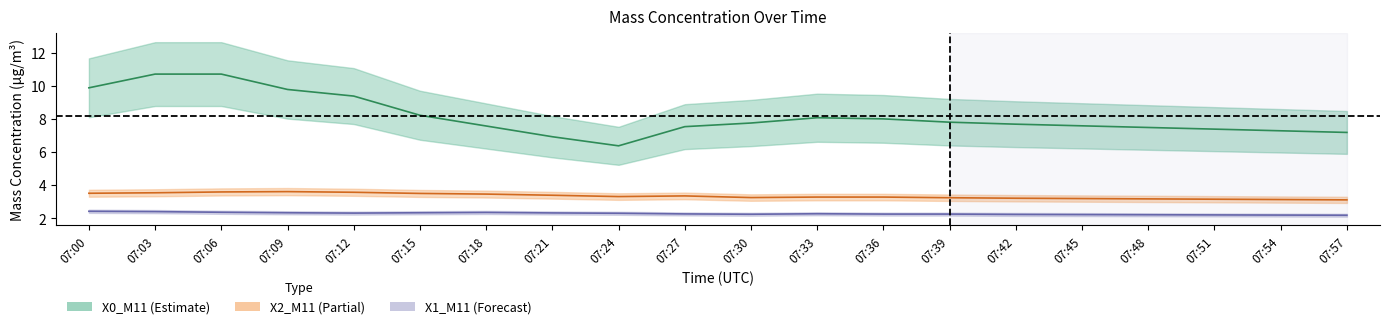

List the labels in order of X1_M11 value, largest first.

07:00, 07:03, 07:06, 07:18, 07:09, 07:15, 07:21, 07:12, 07:24, 07:33, 07:27, 07:36, 07:39, 07:30, 07:42, 07:45, 07:48, 07:51, 07:54, 07:57